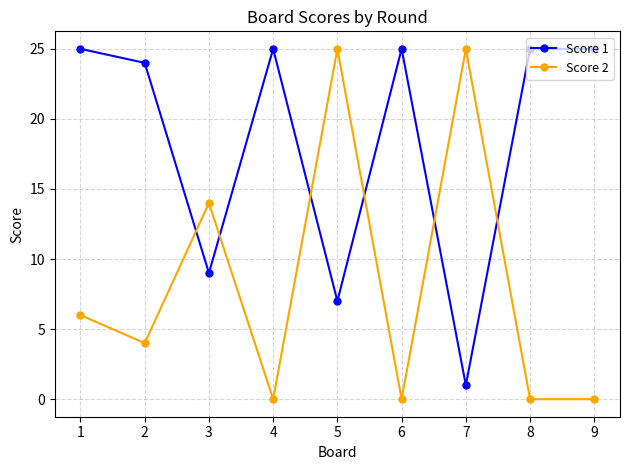

What is the sum of the Score 2 values at 5 and 7?

50